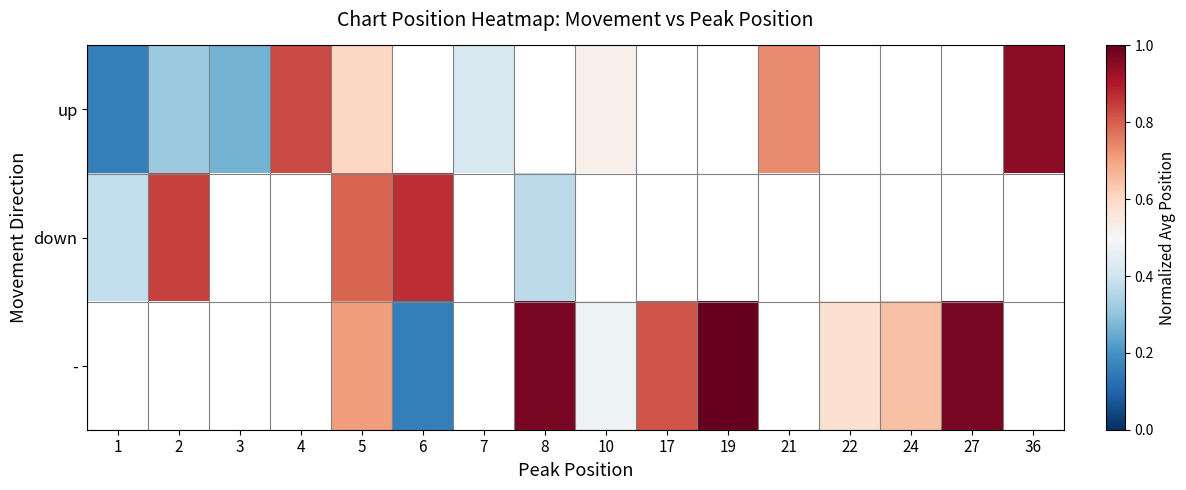

Count the number of data series in this chart.

3